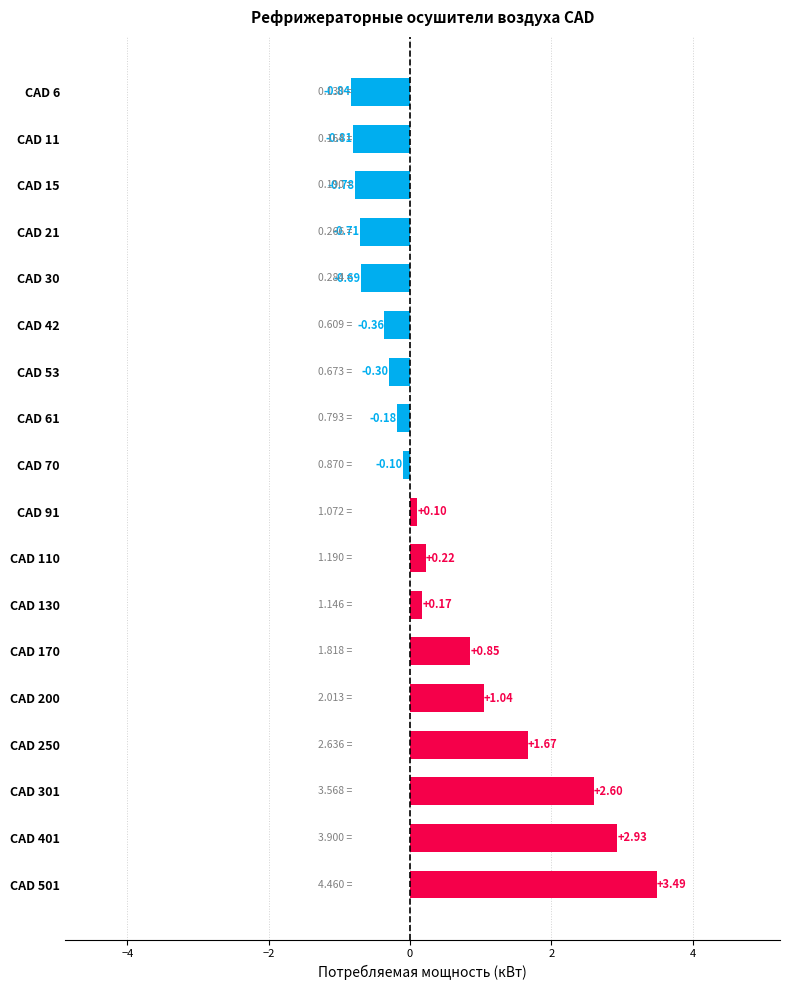

What is the difference between the maximum and second lowest values?

4.3